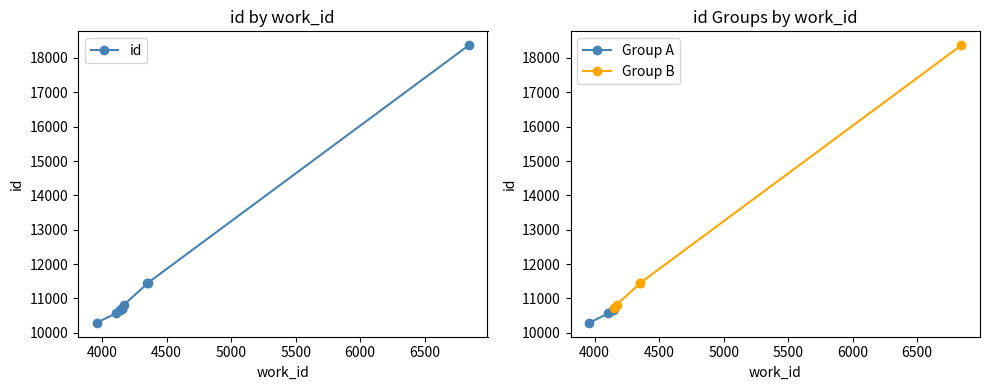

What is the difference between the values at 4106 and 4141?

102